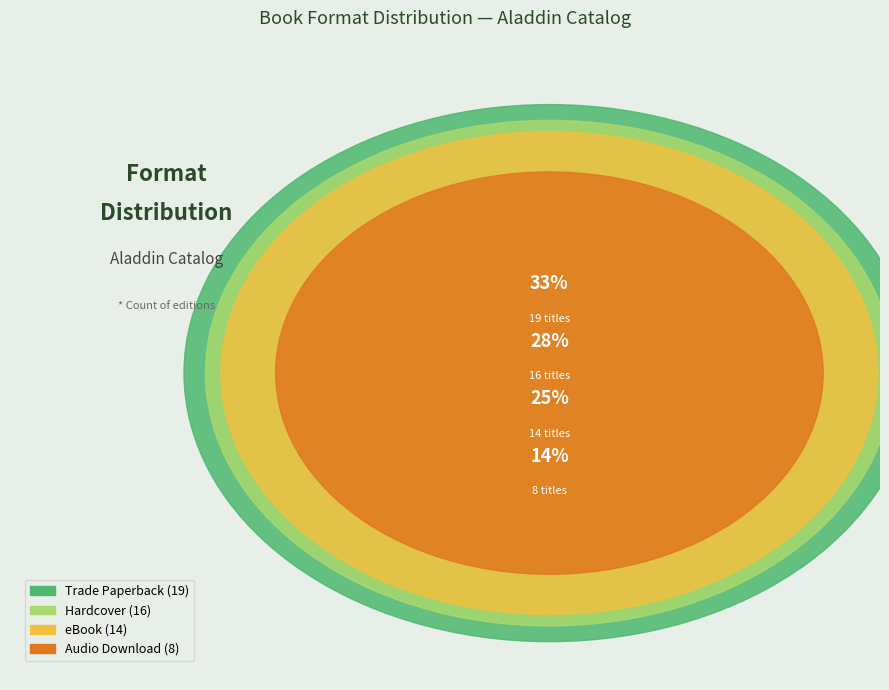

What percentage is the eBook slice, to the nearest percent?

25%